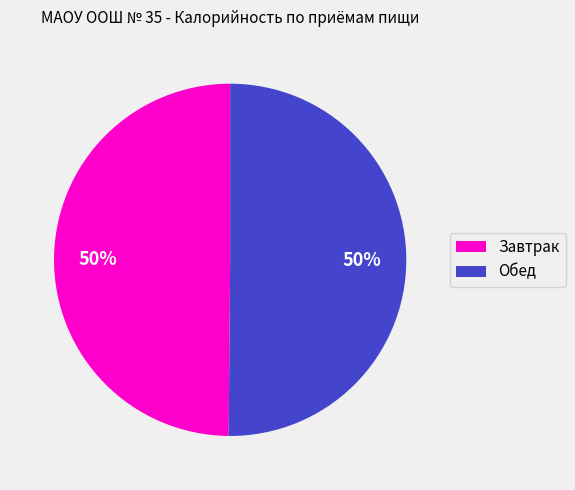

To the nearest percent, what percentage of the pie is Завтрак?

50%